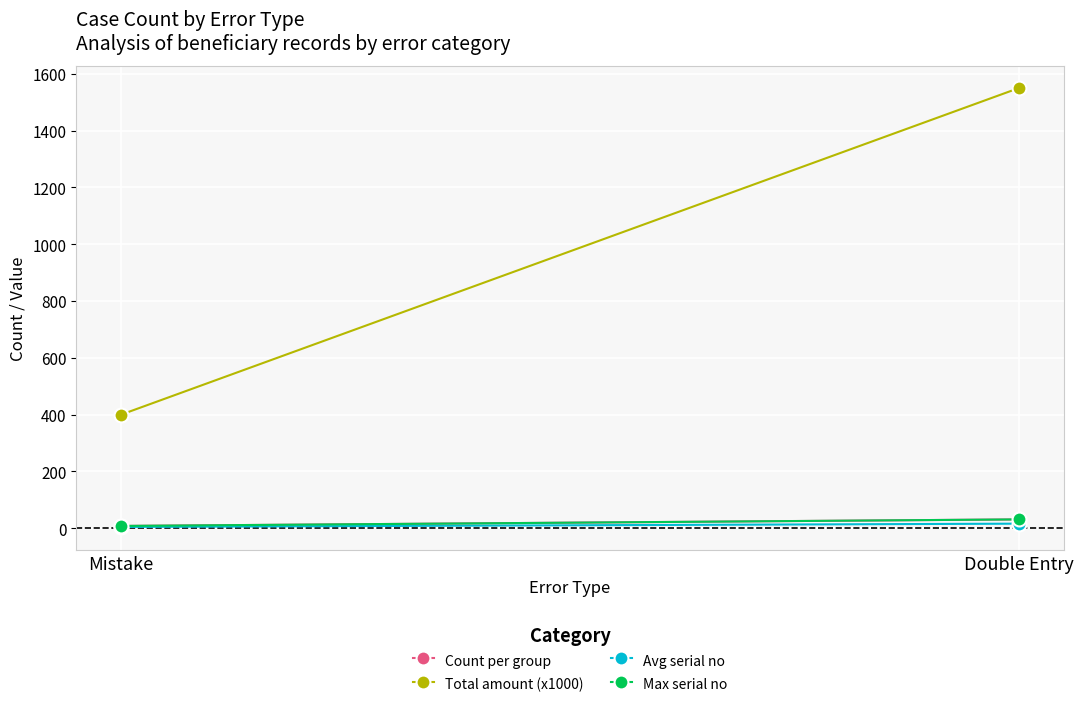

The value of Count per group at Double Entry is 46.9. True or false?

False